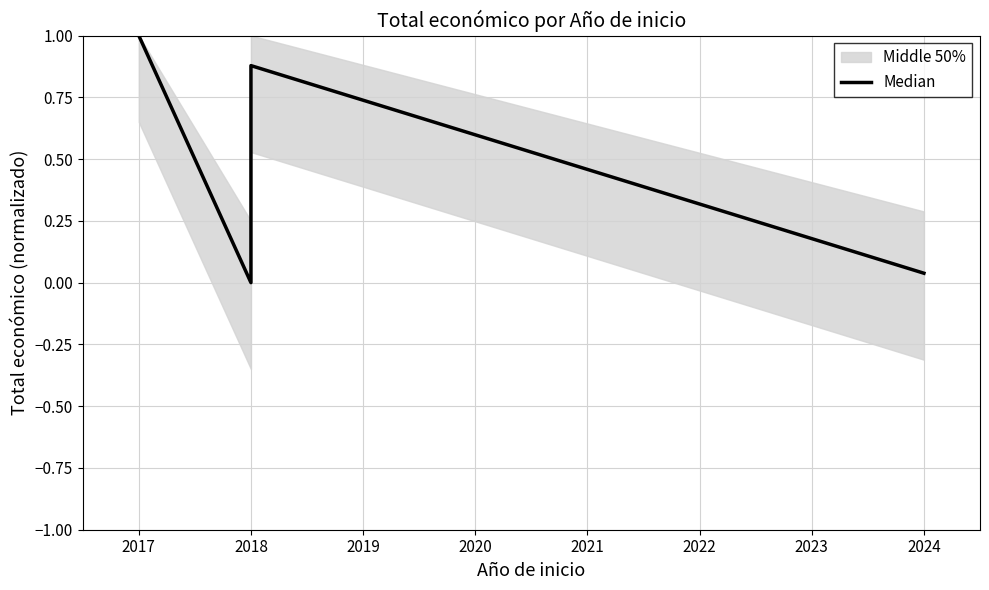

What is the maximum value shown in the chart?

1.0